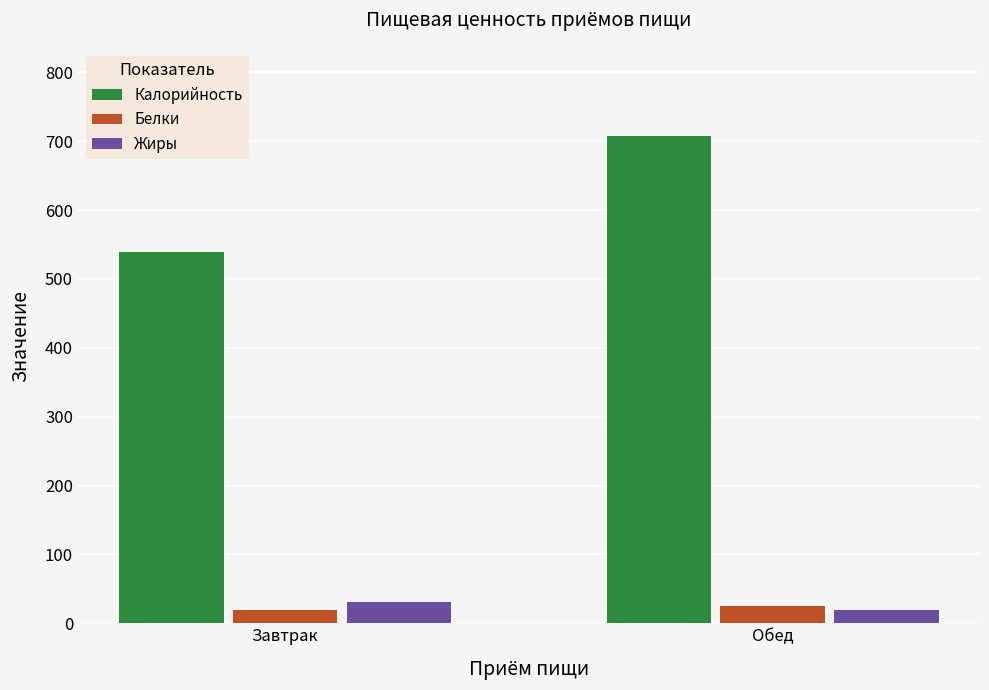

The value of Калорийность at Завтрак is 539.2. True or false?

True